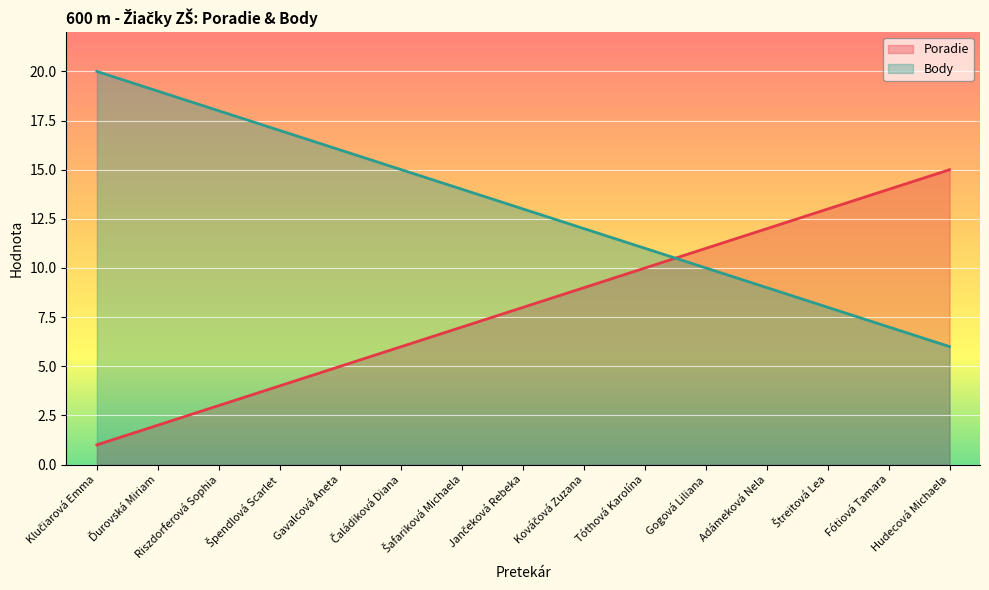

What is the sum of all Body values?

195